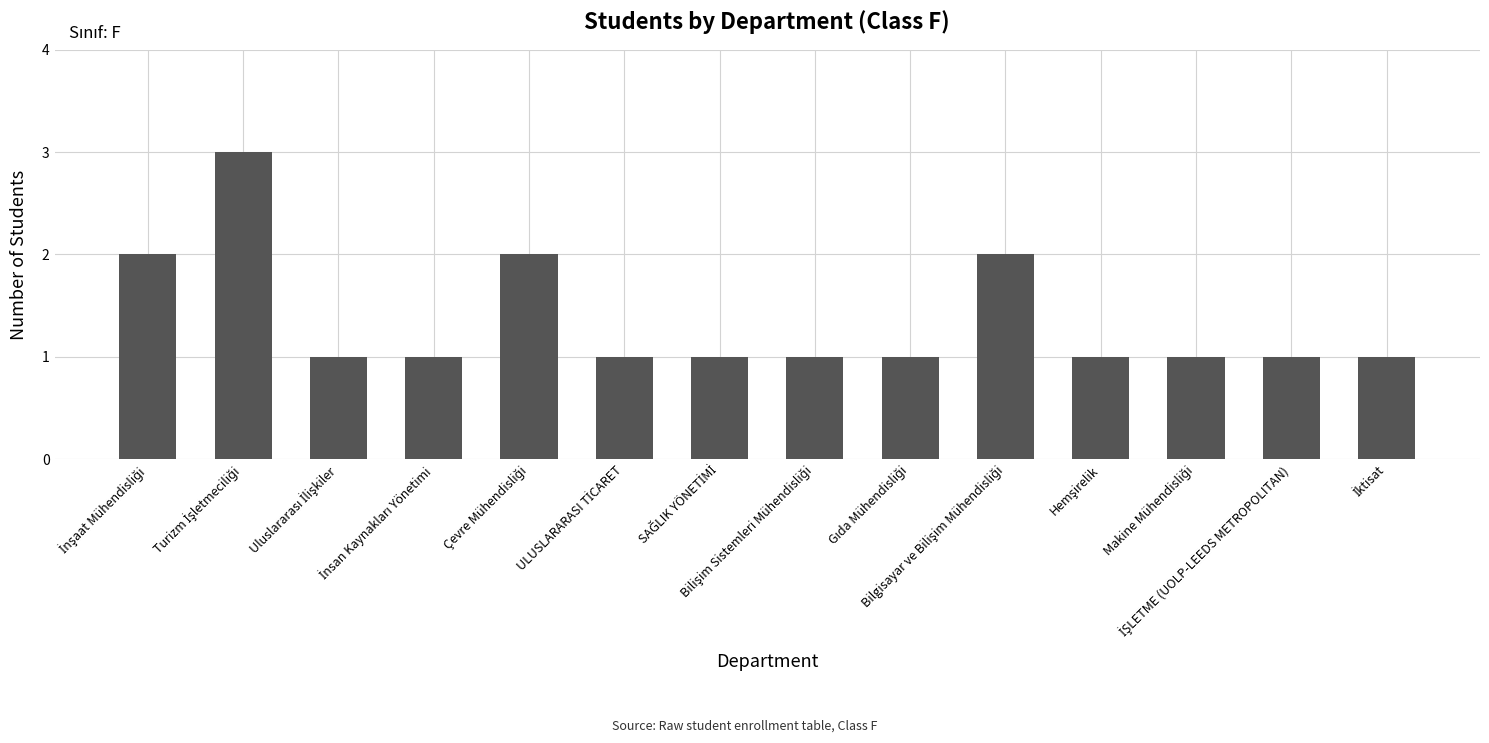

What is the value of the 5th bar from the left?

2